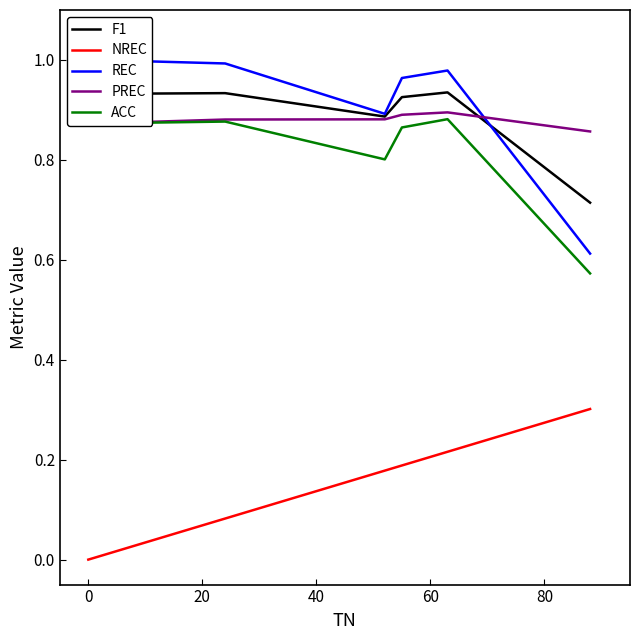

What is the highest value of the NREC series?

0.3